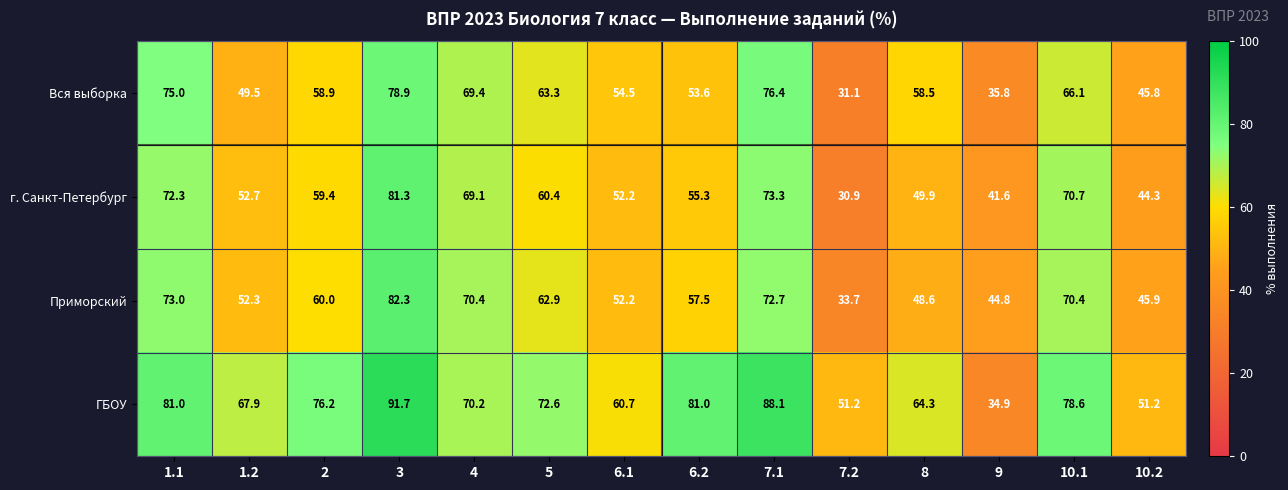

At which category is the sum across all series the highest?

3